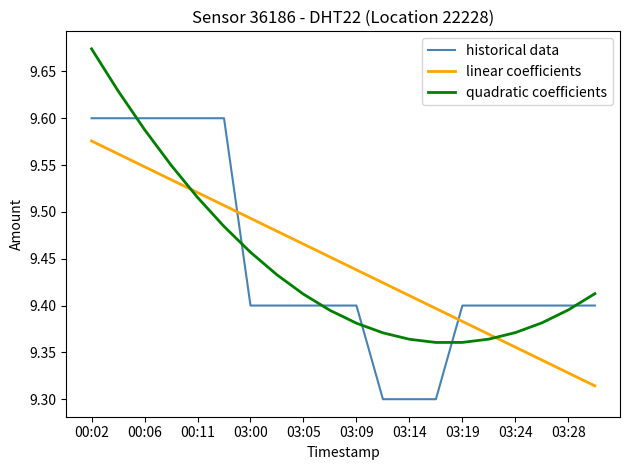

What is the sum of all historical data values?

188.9